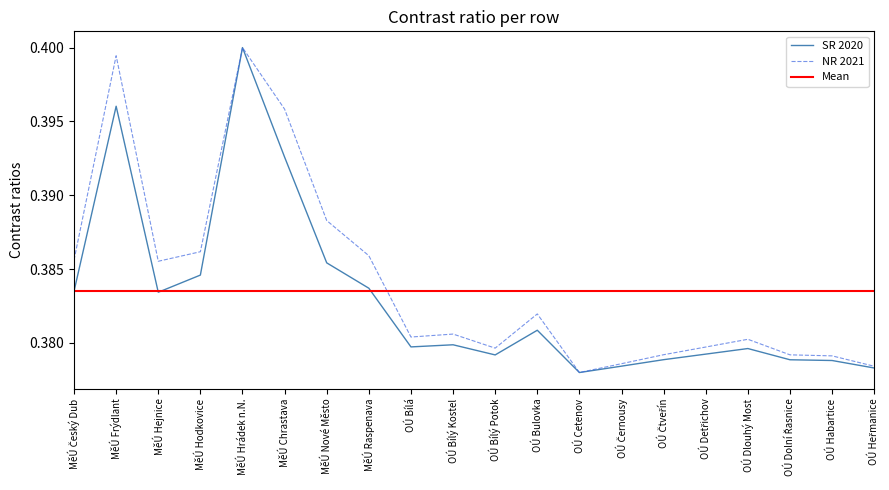

Rank the series by their maximum value, from lowest to highest.

SR 2020, NR 2021